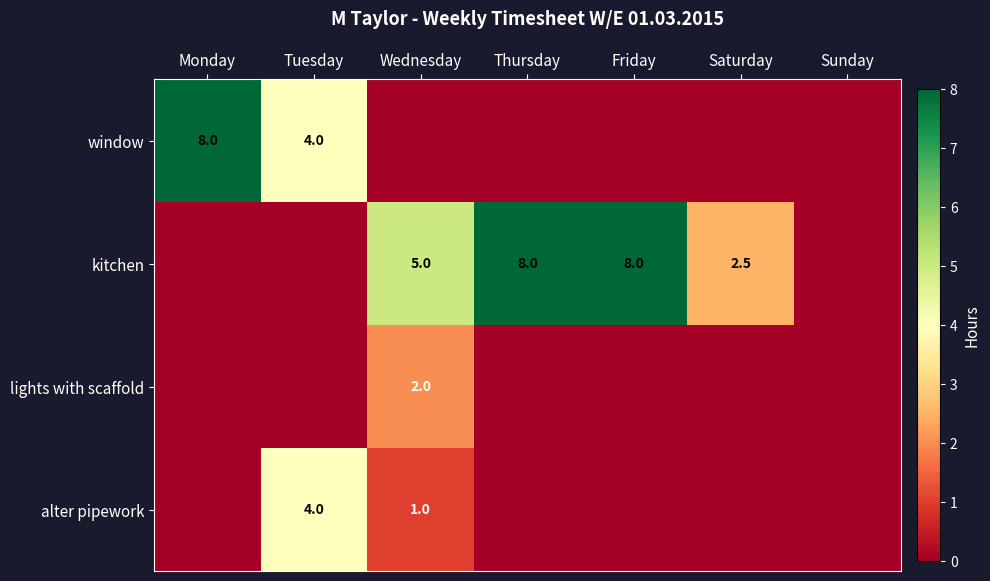

The value of window at Monday is 3.1. True or false?

False